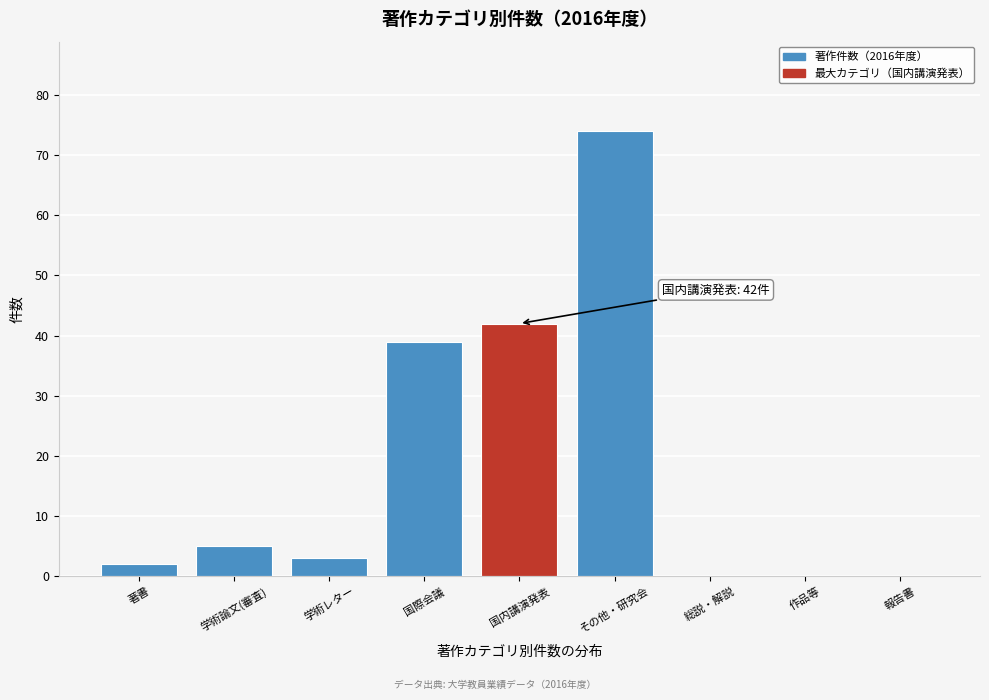

Reading left to right, extract all data points from this chart.

著書=2	学術論文(審査)=5	学術レター=3	国際会議=39	国内講演発表=42	その他・研究会=74	総説・解説=0	作品等=0	報告書=0